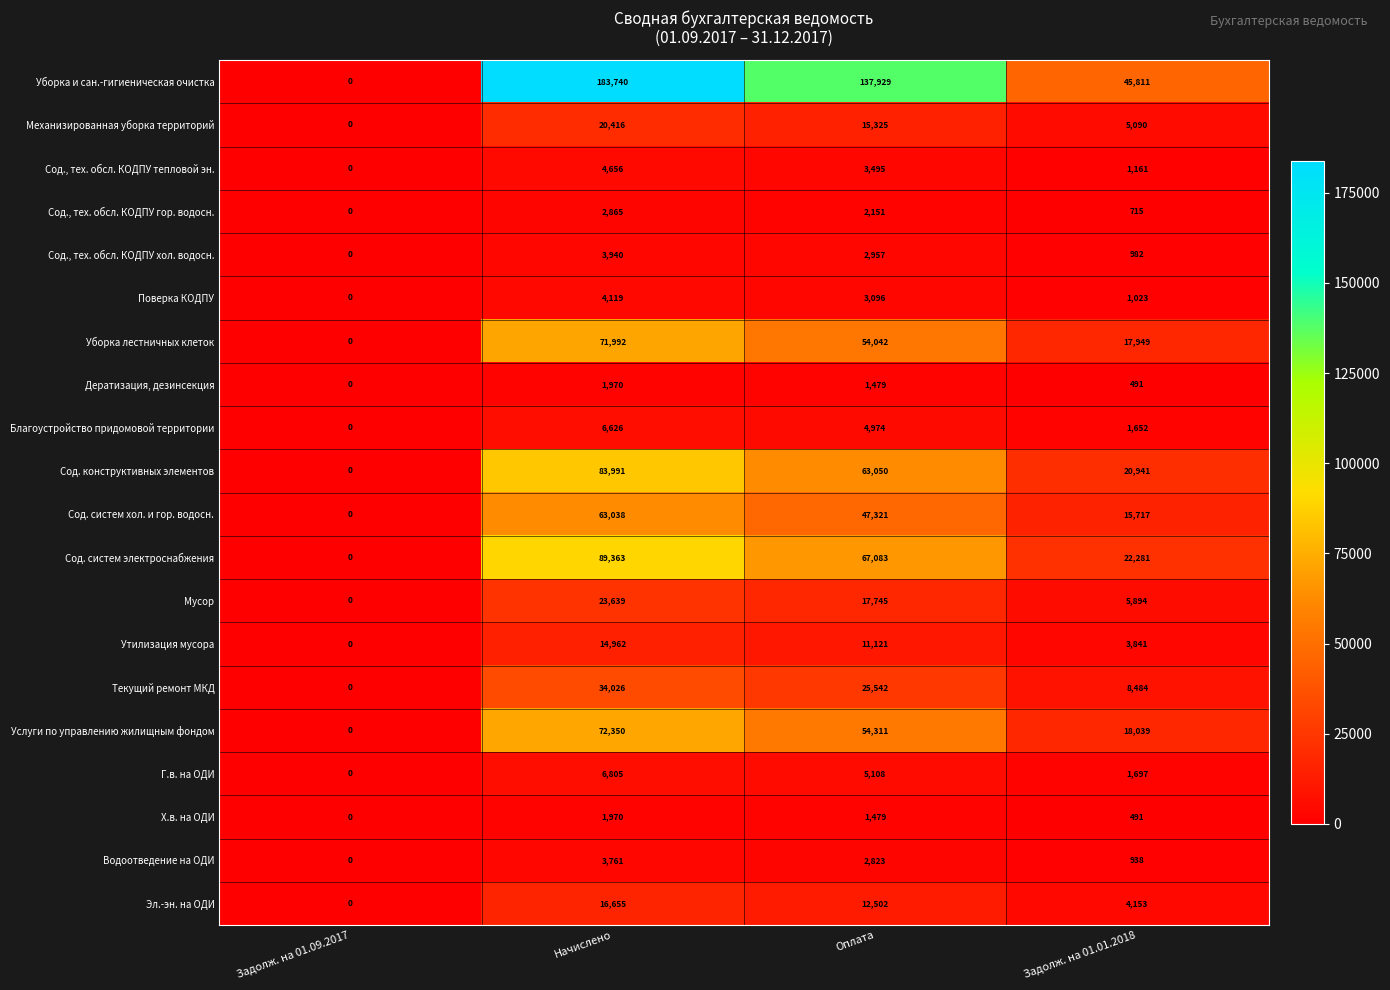

Which series has the largest range (max minus min)?

Уборка и сан.-гигиеническая очистка